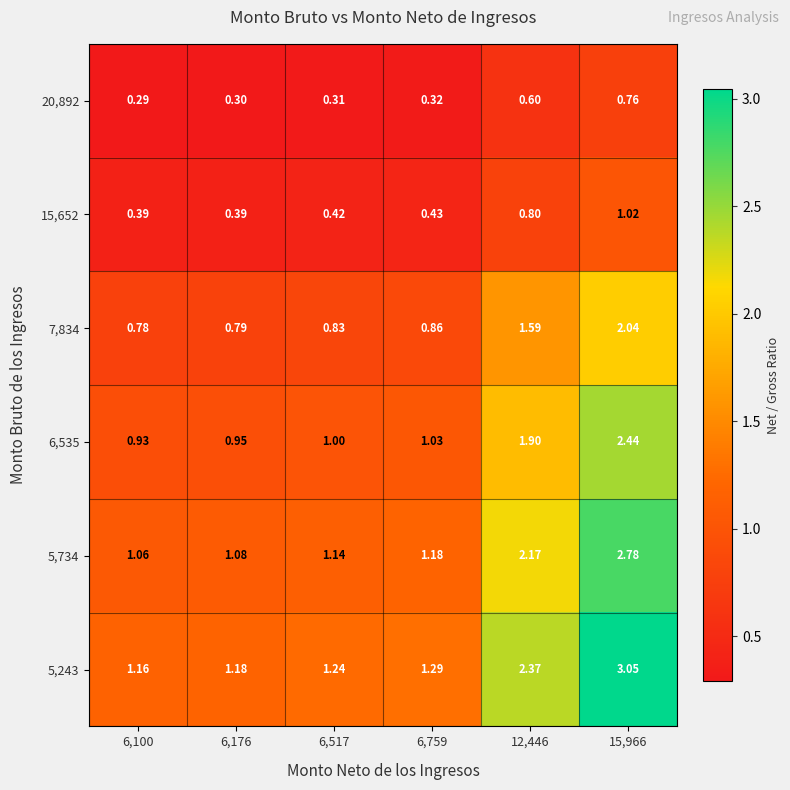

Is the value of 7,834 at 6,517 greater than the value of 6,535 at 6,759?

No